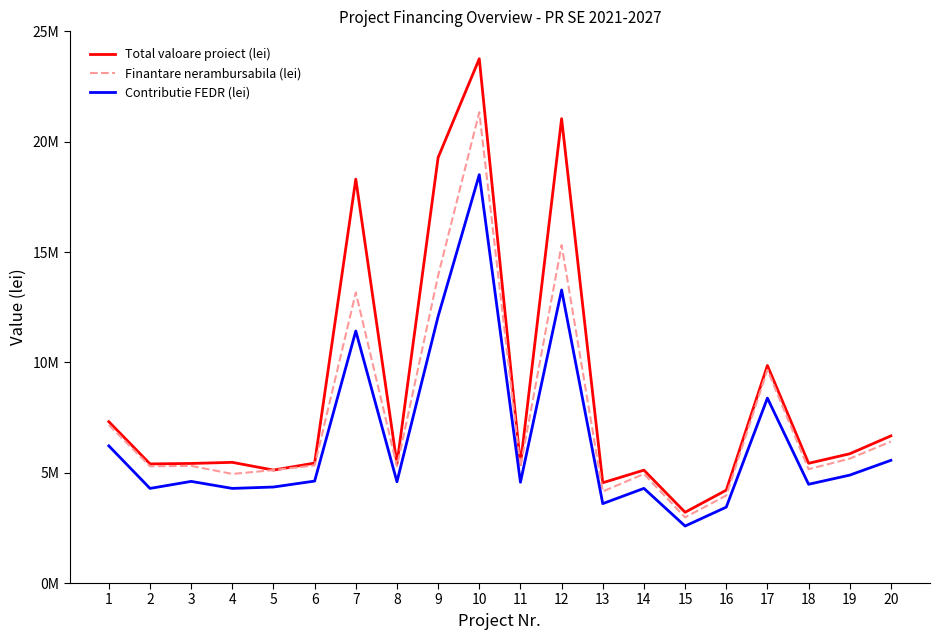

True or false: Total valoare proiect (lei) has more than 0 points higher than both neighbors.

True